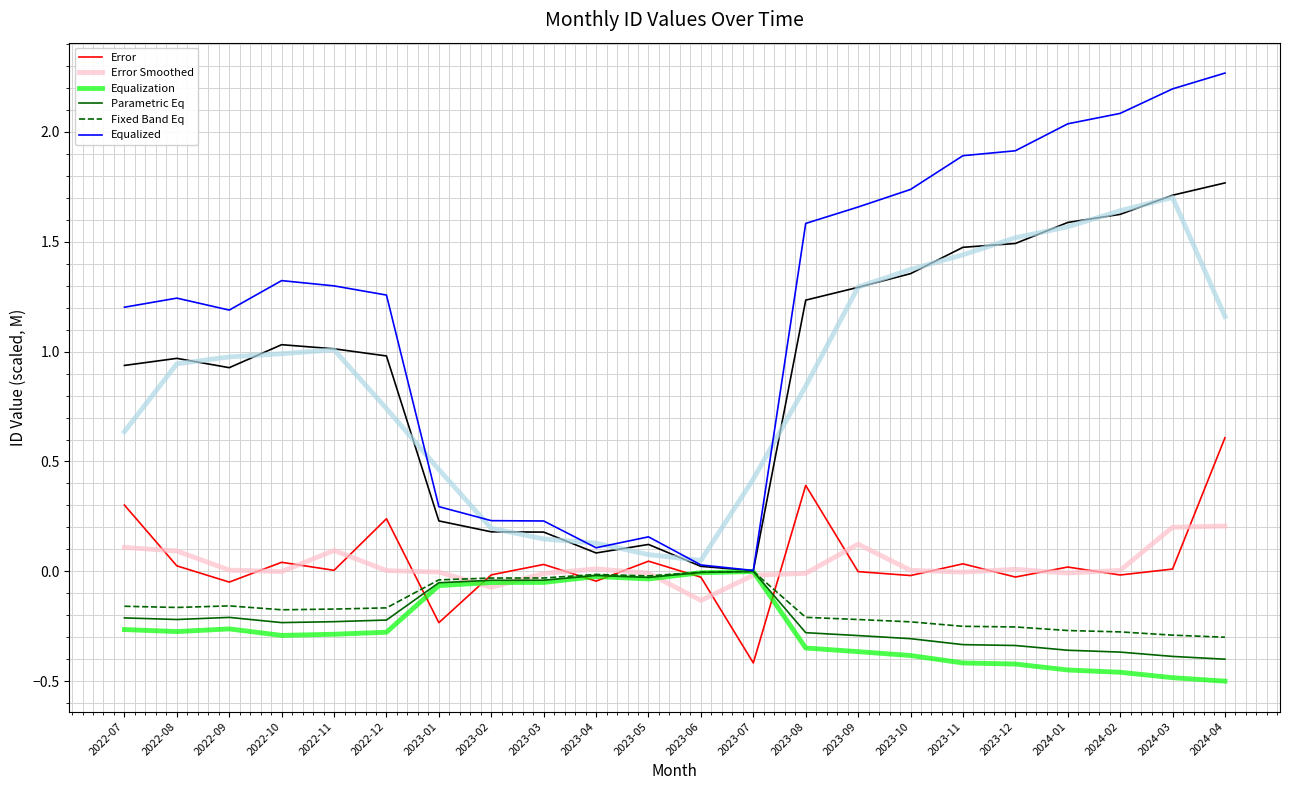

Does the chart have visible grid lines?

Yes